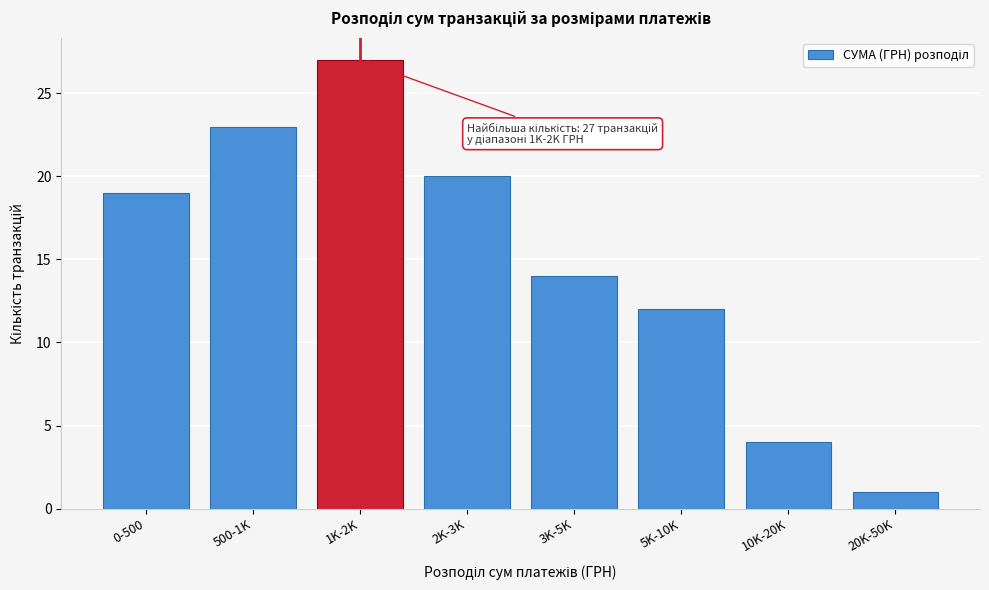

Reading left to right, list all the values displayed in this chart.

0-500=19	500-1K=23	1K-2K=27	2K-3K=20	3K-5K=14	5K-10K=12	10K-20K=4	20K-50K=1